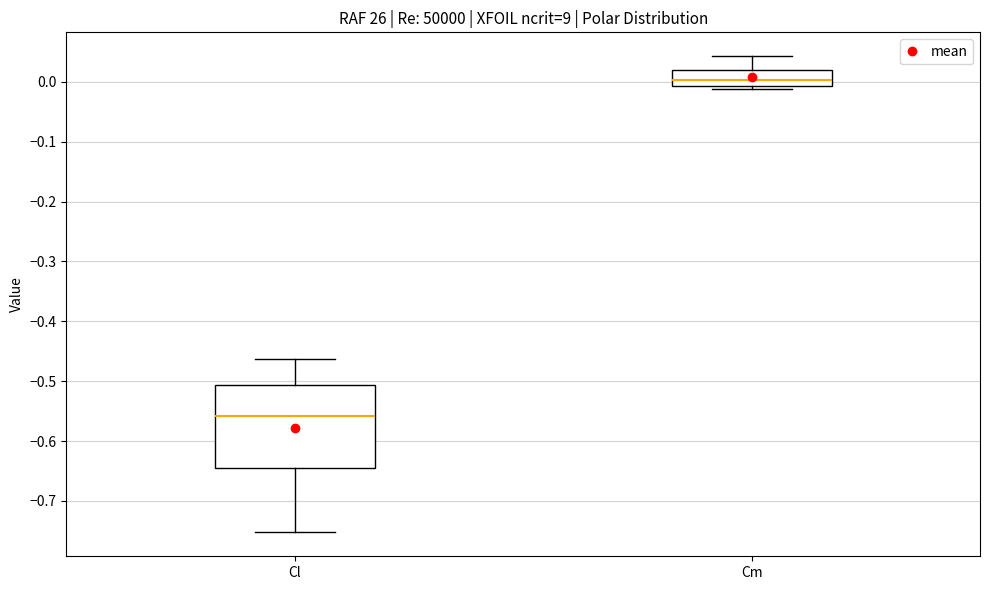

Which box's median line is the lowest?

Cl